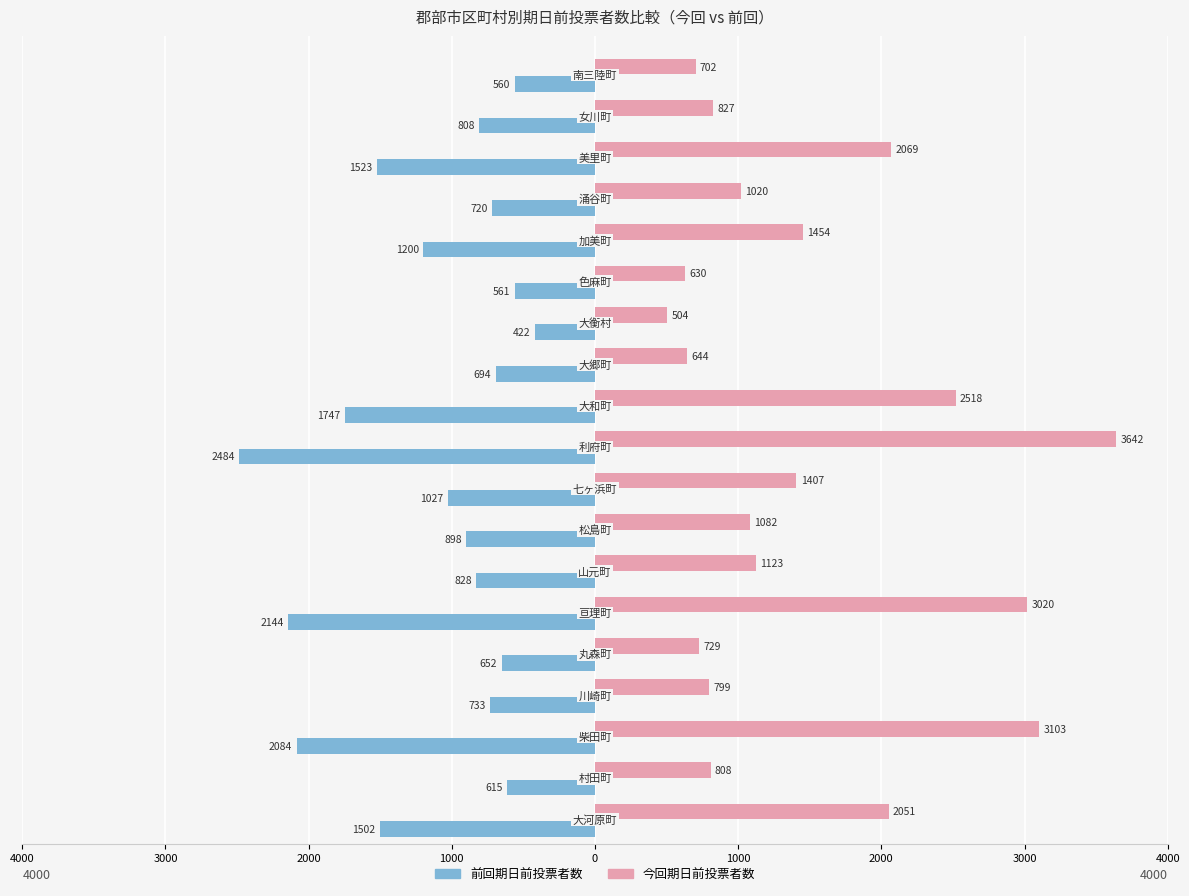

What are all the series names shown in the legend?

前回期日前投票者数, 今回期日前投票者数